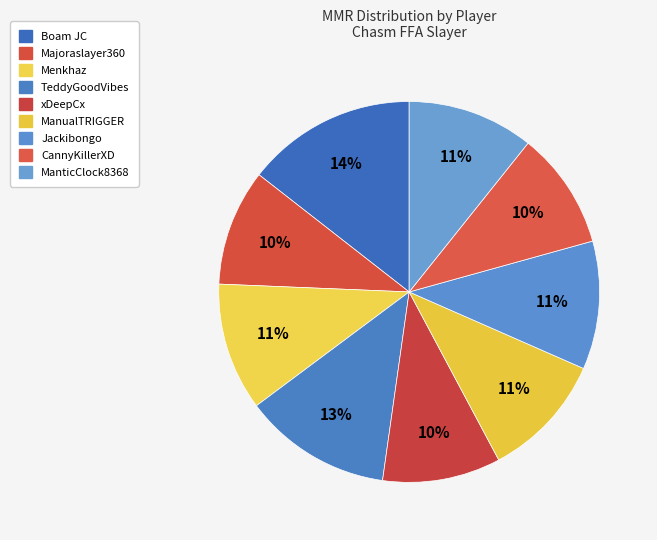

How many segments does this pie chart have?

9